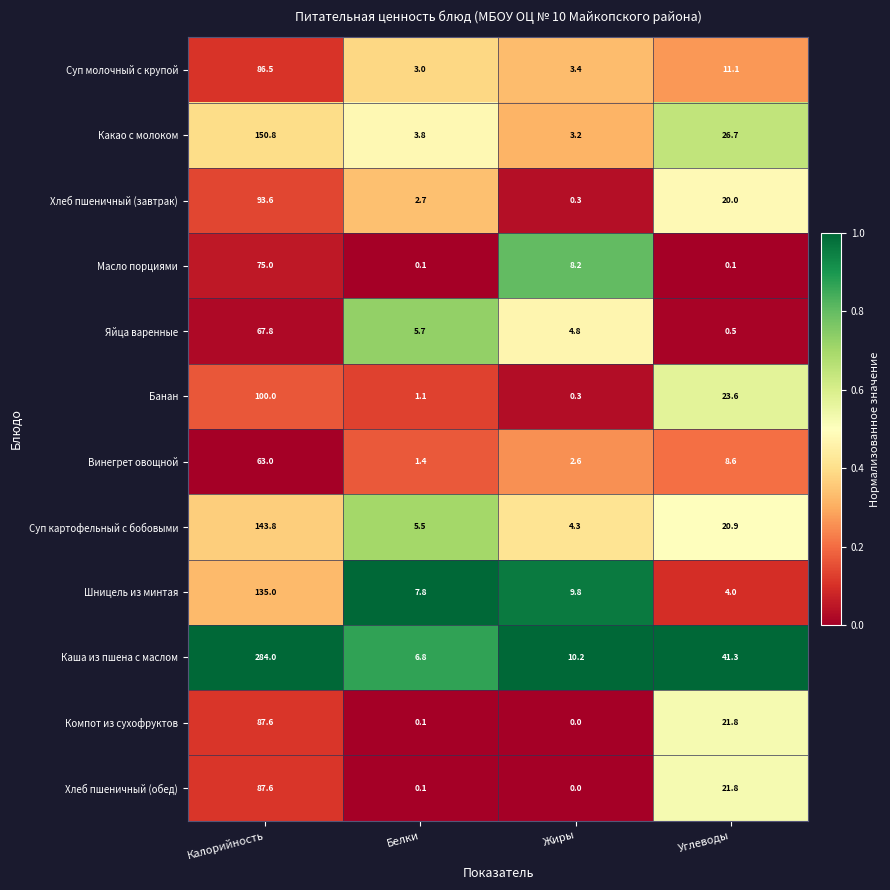

What is the average value of the Хлеб пшеничный (обед) series?

27.4